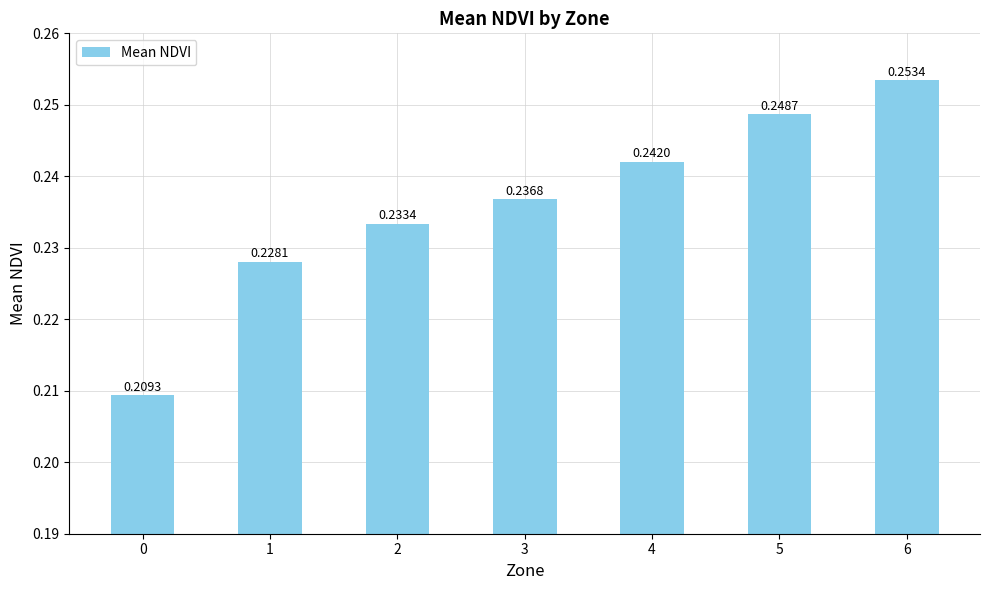

How many series are shown in this chart?

1